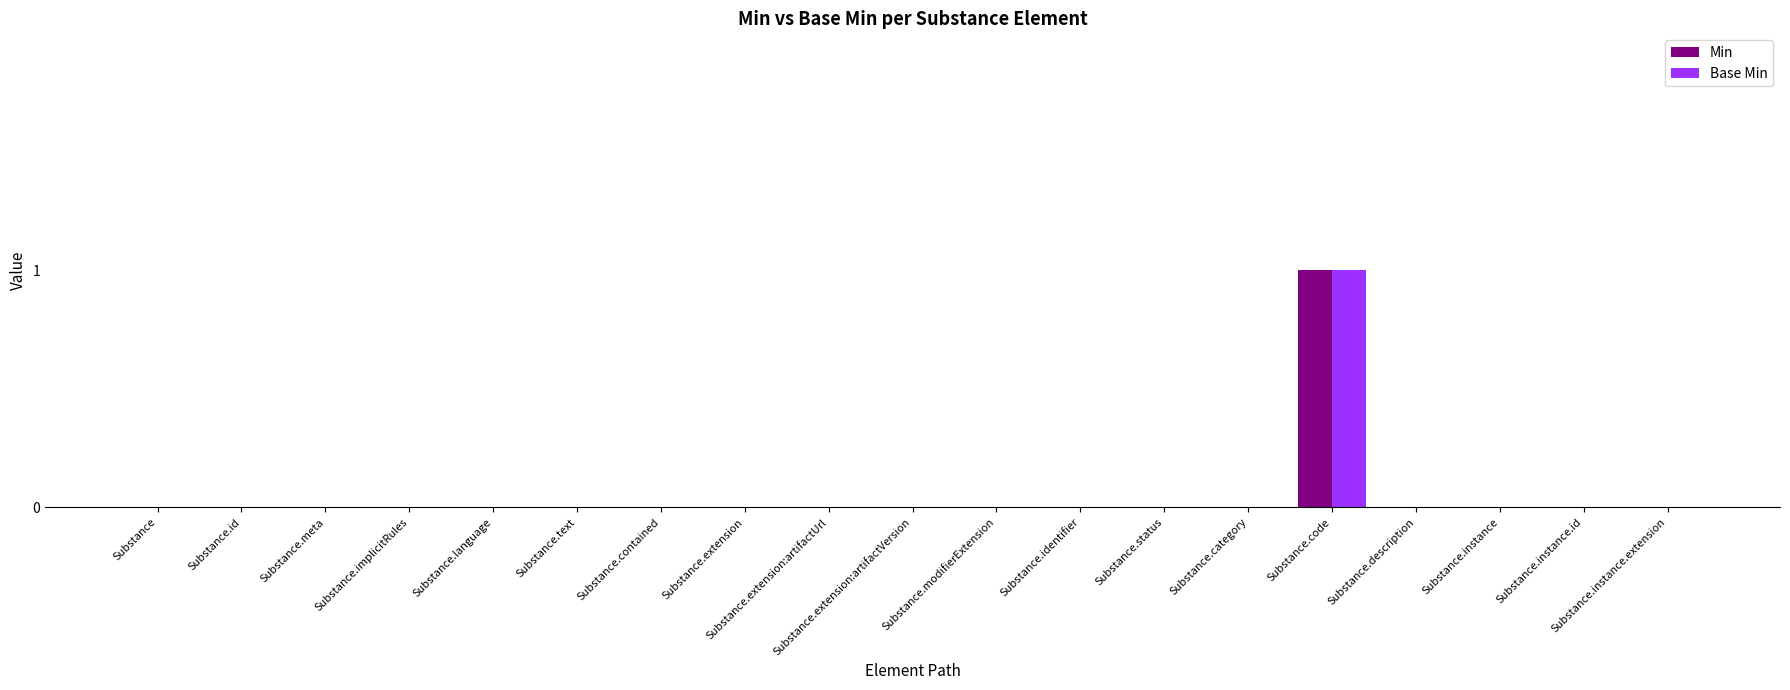

The value of Min at Substance.extension:artifactVersion is 1. True or false?

False